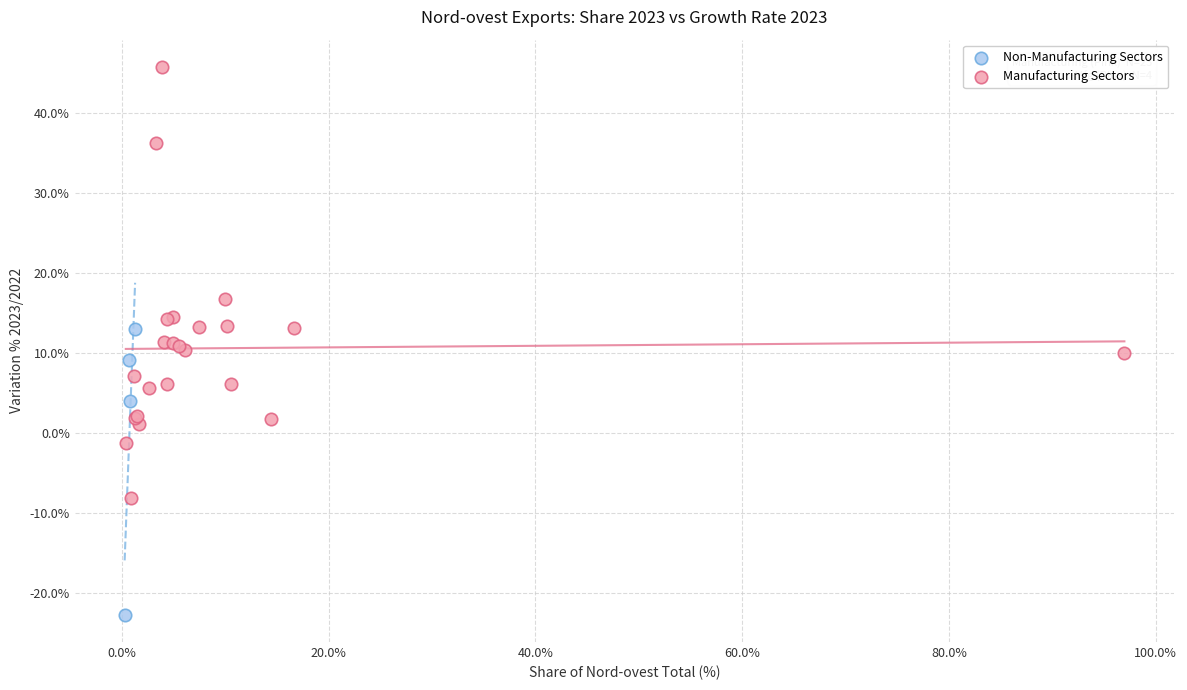

Which series reaches the maximum Y coordinate?

Manufacturing Sectors